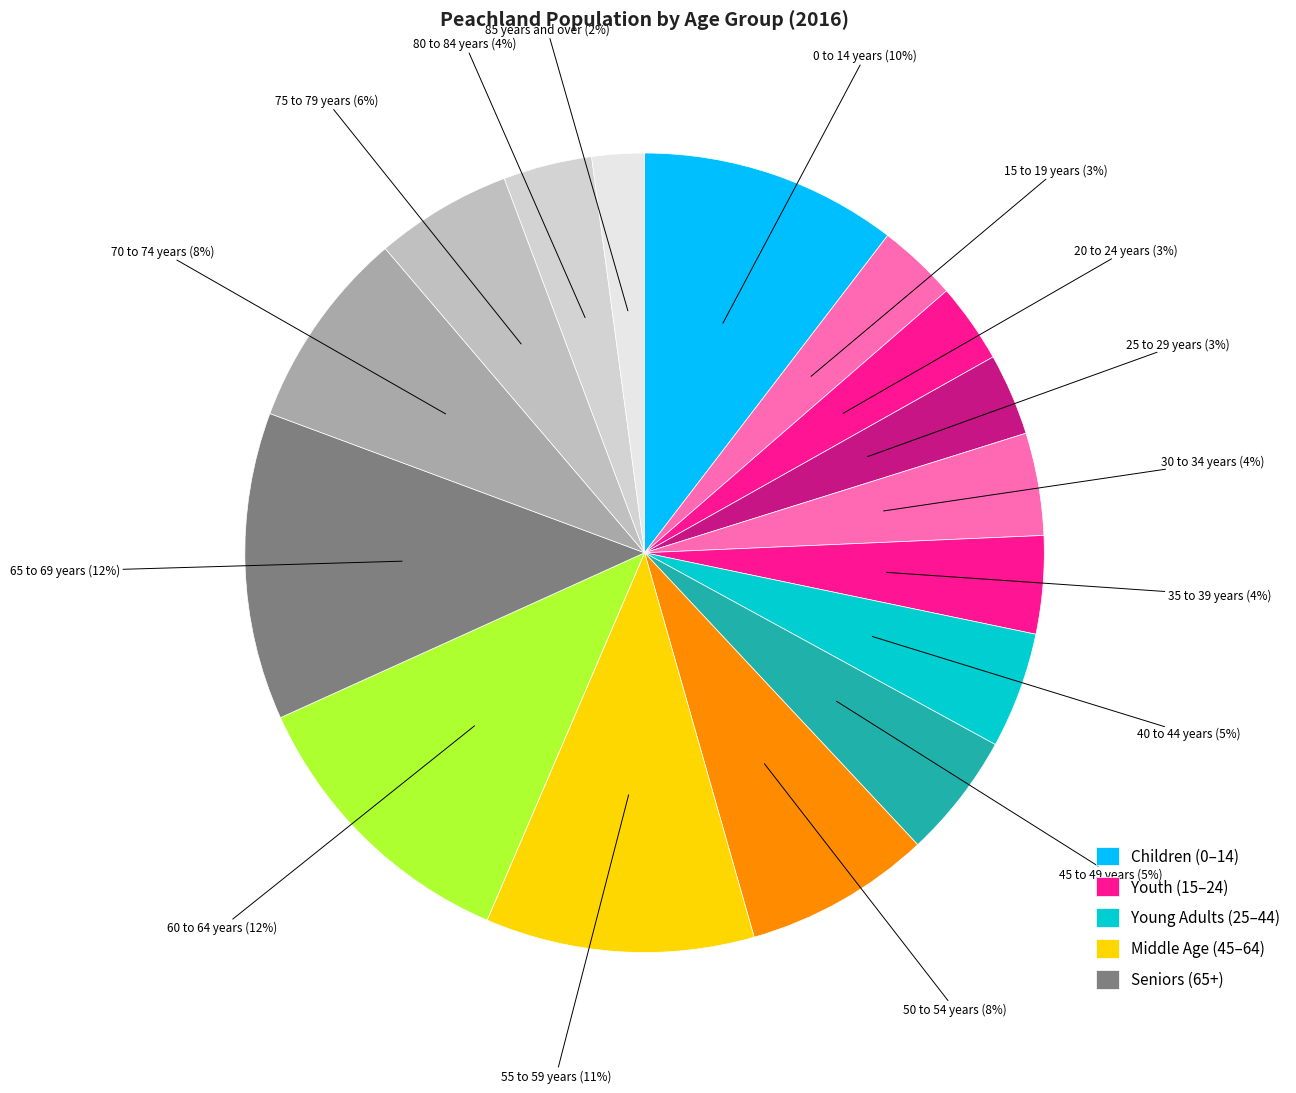

What is the largest slice in the pie chart?

65 to 69 years